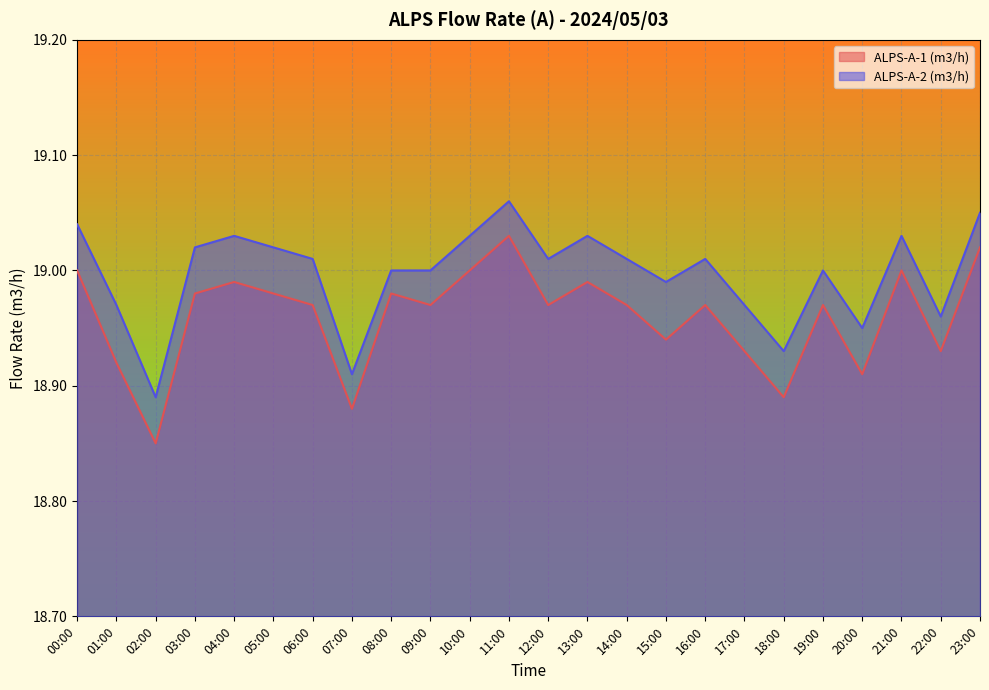

Reading left to right, extract all data points from this chart.

ALPS-A-1 (m3/h): 19.0	18.9	18.9	19.0	19.0	19.0	19.0	18.9	19.0	19.0	19.0	19.0	19.0	19.0	19.0	18.9	19.0	18.9	18.9	19.0	18.9	19.0	18.9	19.0
ALPS-A-2 (m3/h): 19.0	19.0	18.9	19.0	19.0	19.0	19.0	18.9	19.0	19.0	19.0	19.1	19.0	19.0	19.0	19.0	19.0	19.0	18.9	19.0	18.9	19.0	19.0	19.1